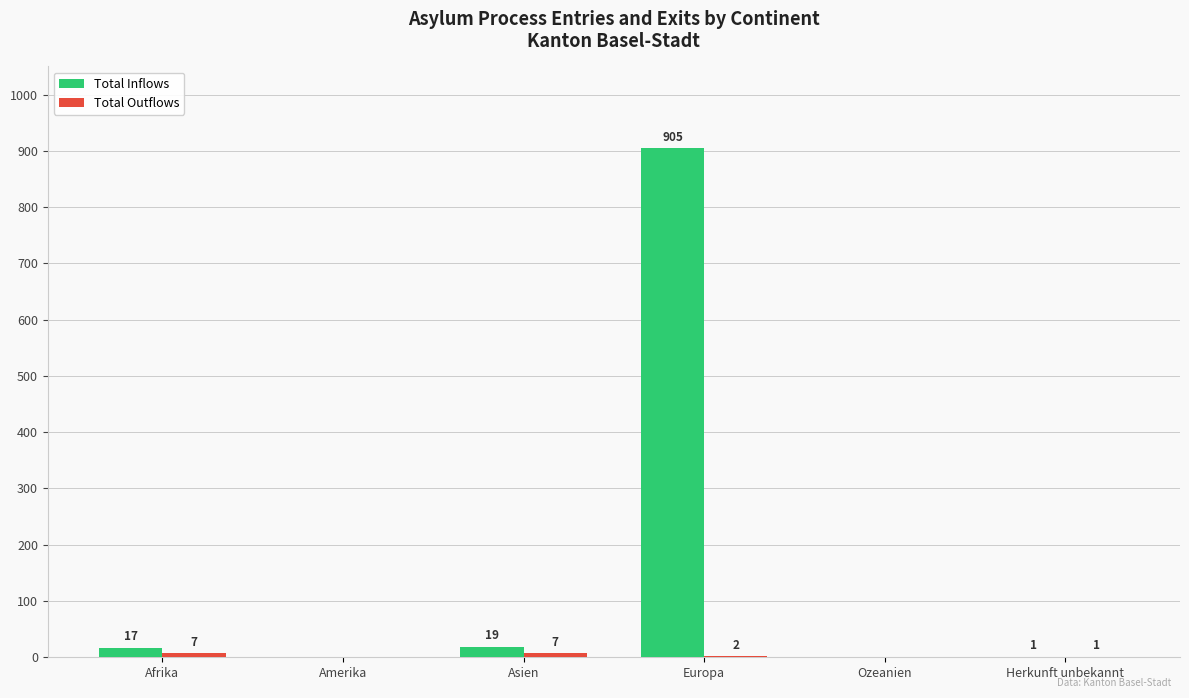

The Total Inflows series shows 0 at Ozeanien. True or false?

True